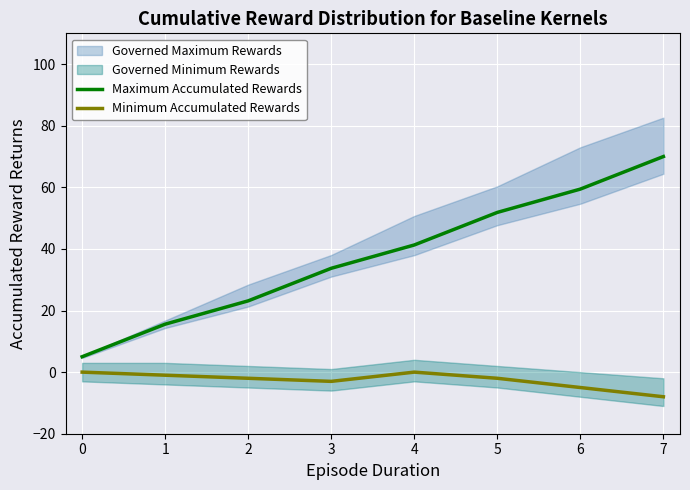

What is the difference between the Maximum Accumulated Rewards values at 2 and 0?

18.1